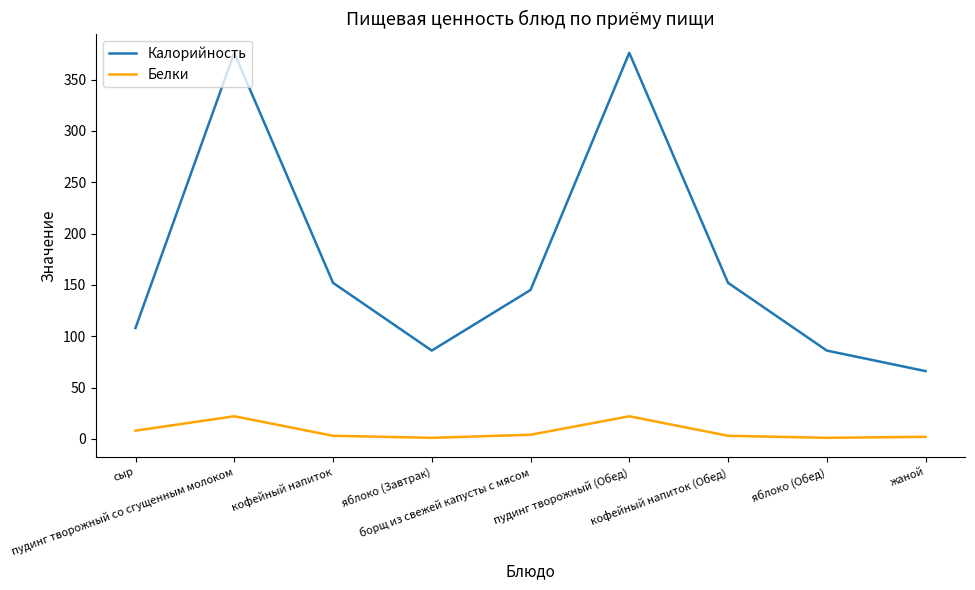

In Белки, how many points are higher than both neighbors (excluding endpoints)?

2